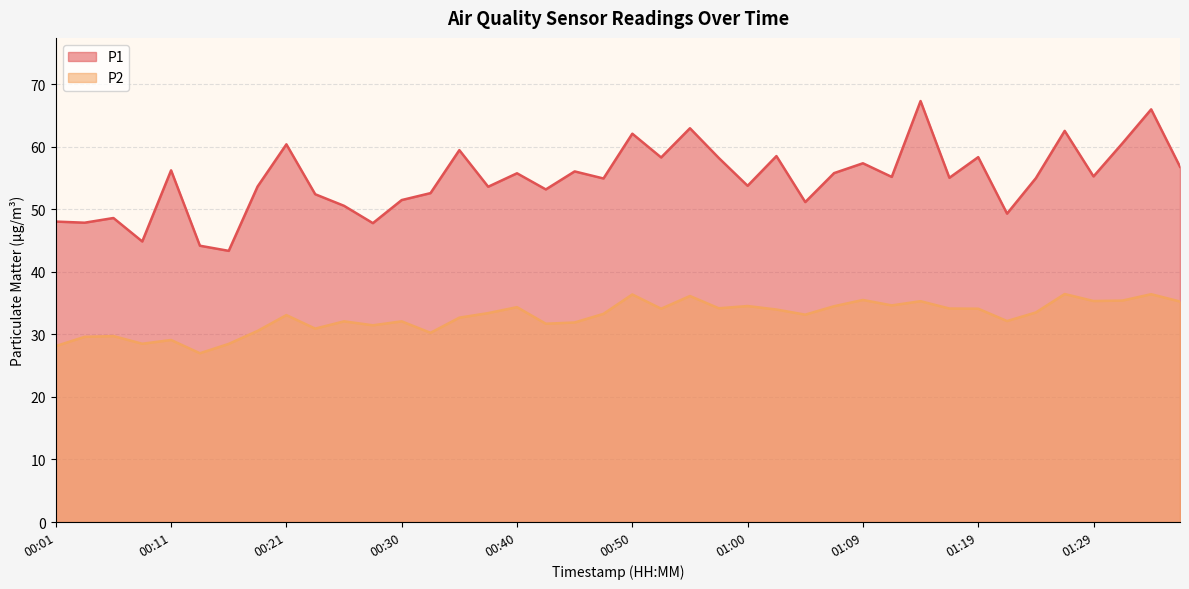

What value does the P2 series have at 00:28?

31.4